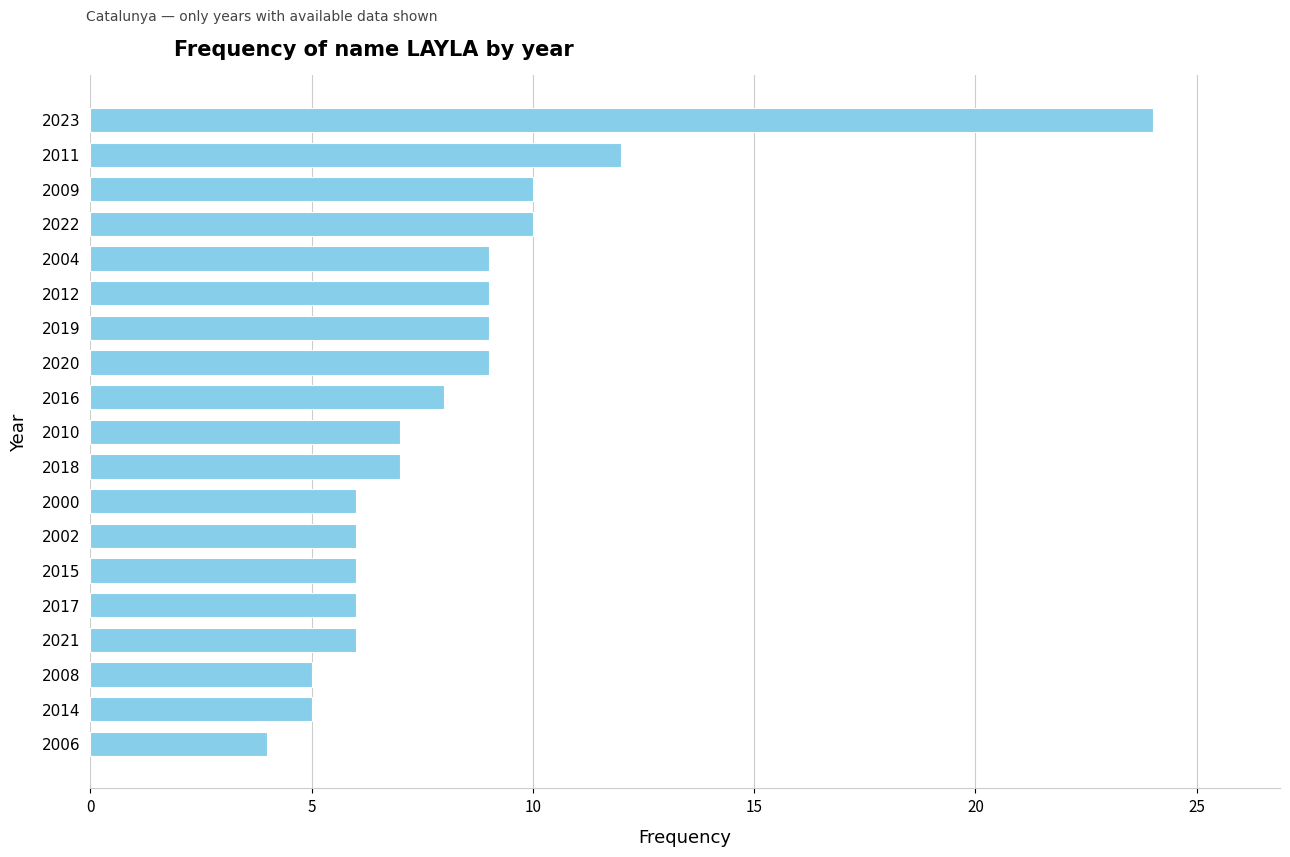

Reading top to bottom, extract all data points from this chart.

24	12	10	10	9	9	9	9	8	7	7	6	6	6	6	6	5	5	4